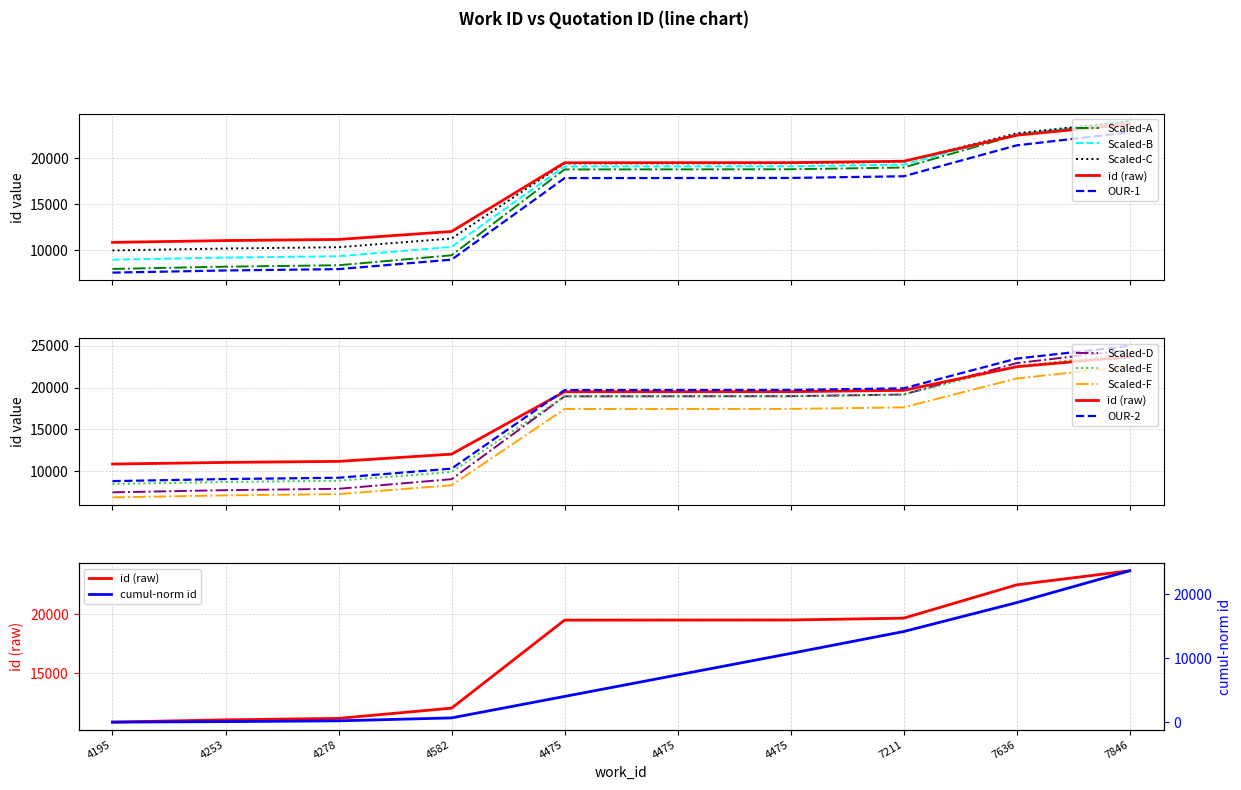

What value does the data have at 4582?

9477.2